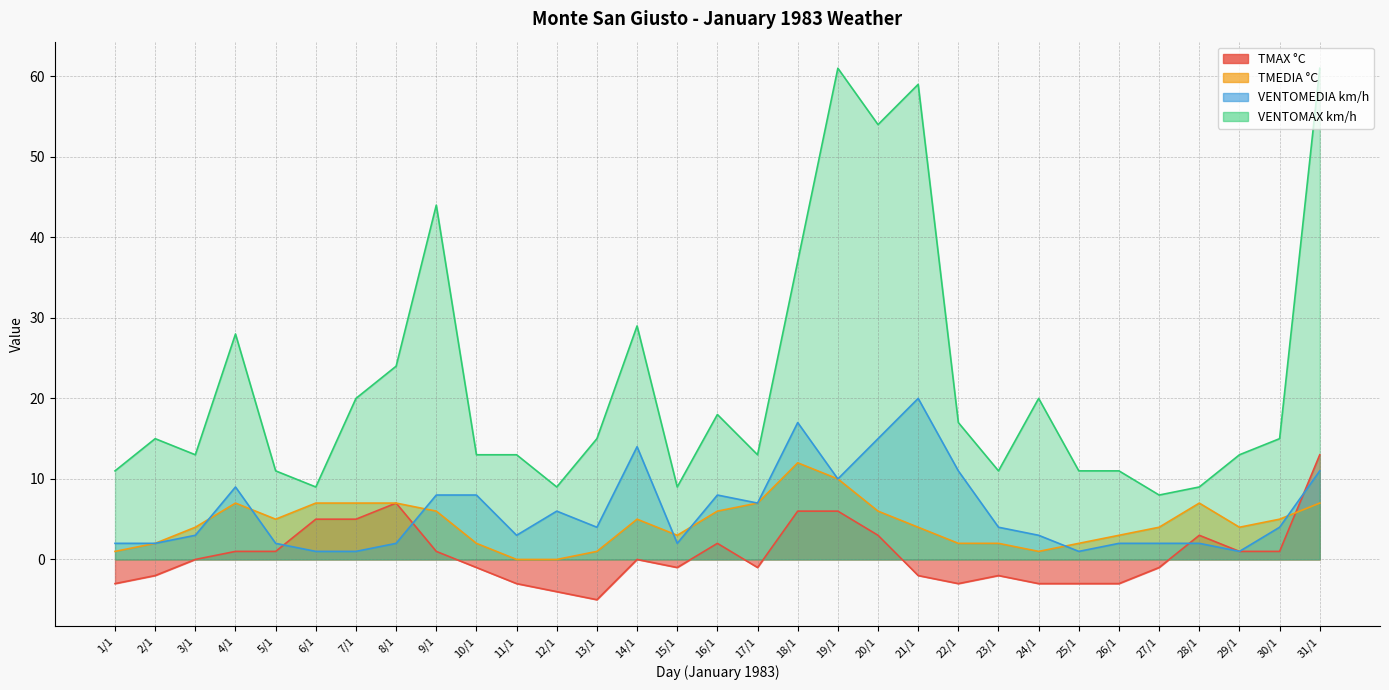

How many lines are shown in the chart?

4